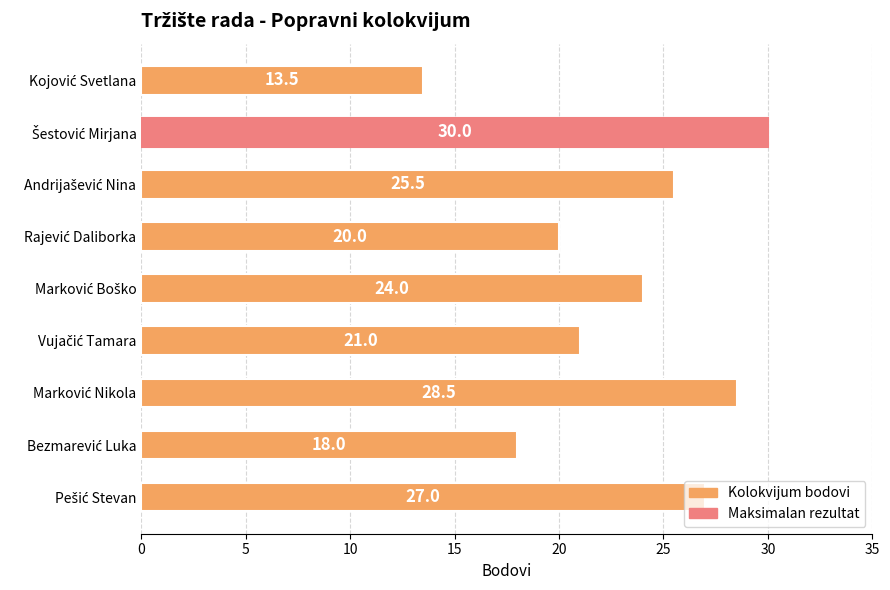

What is the minimum value shown in the chart?

13.5